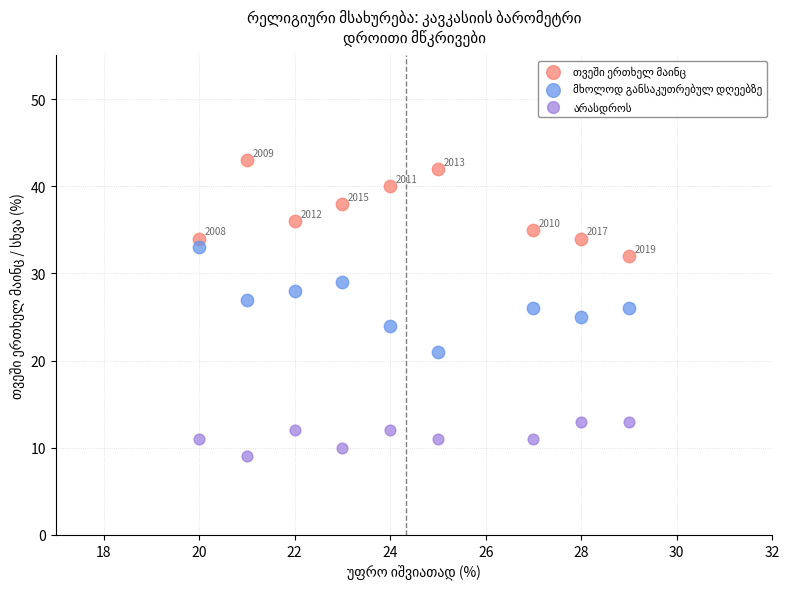

What is the X range (max minus min) for the scatter plot?

9